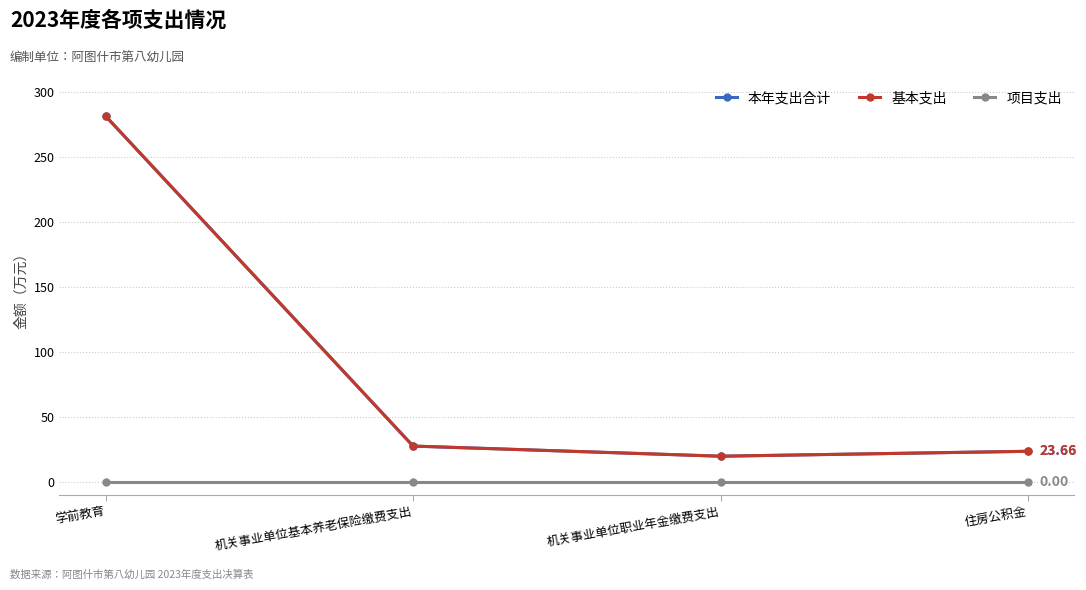

True or false: 项目支出 and 基本支出 cross at least once.

False